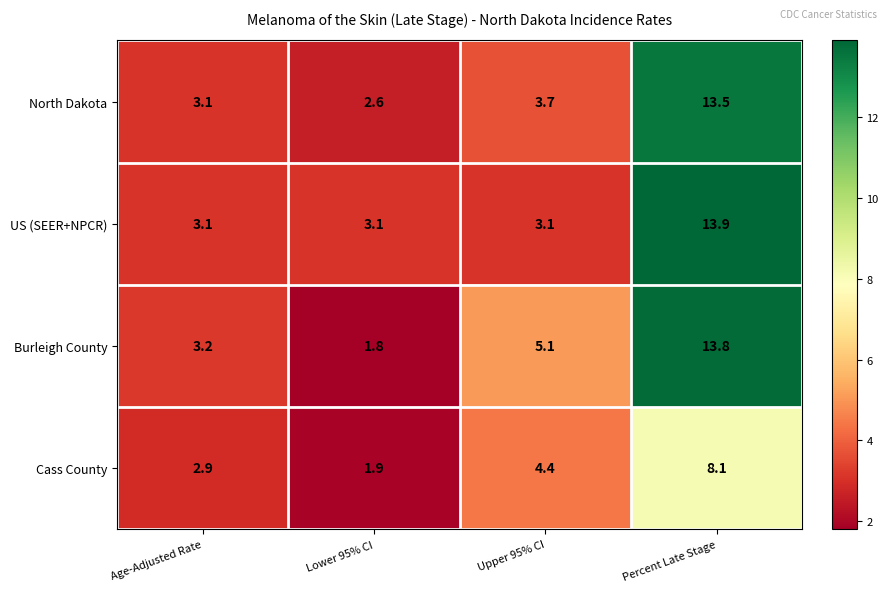

What is the difference between the highest and lowest values at Lower 95% CI?

1.3